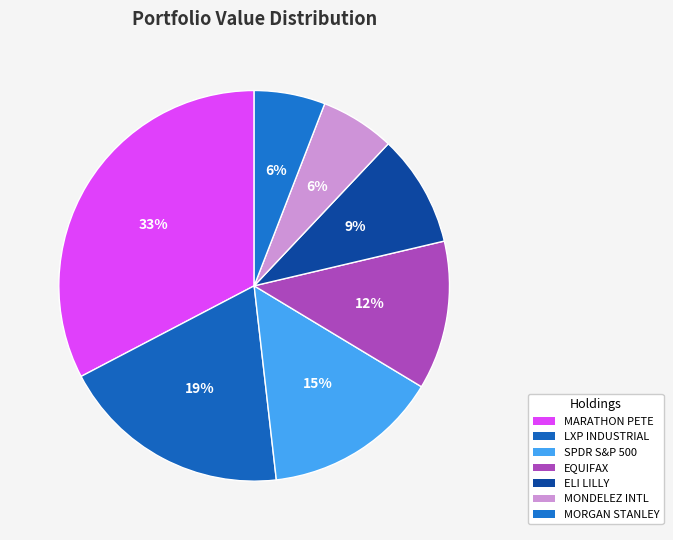

Count the number of slices in the pie.

7